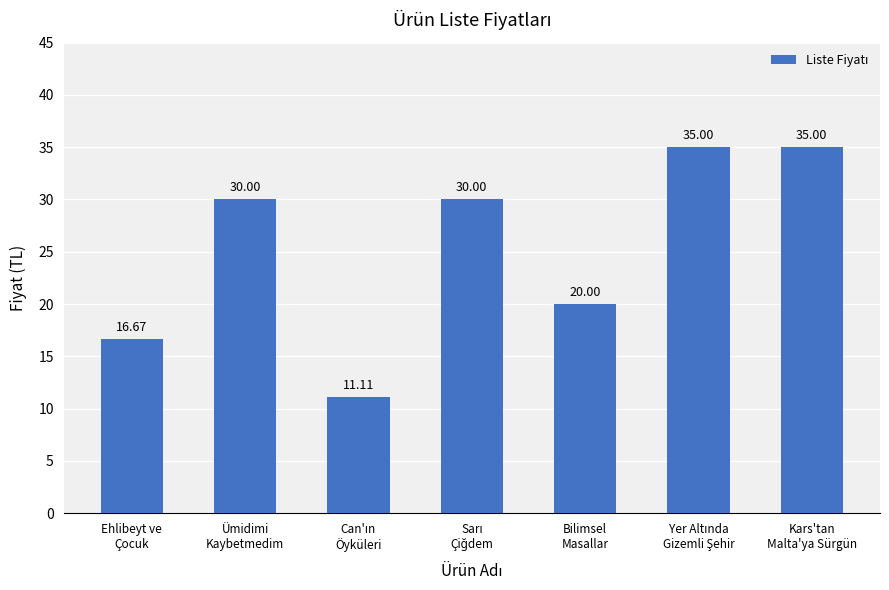

The chart shows a value of 20.0 at Bilimsel
Masallar. True or false?

True